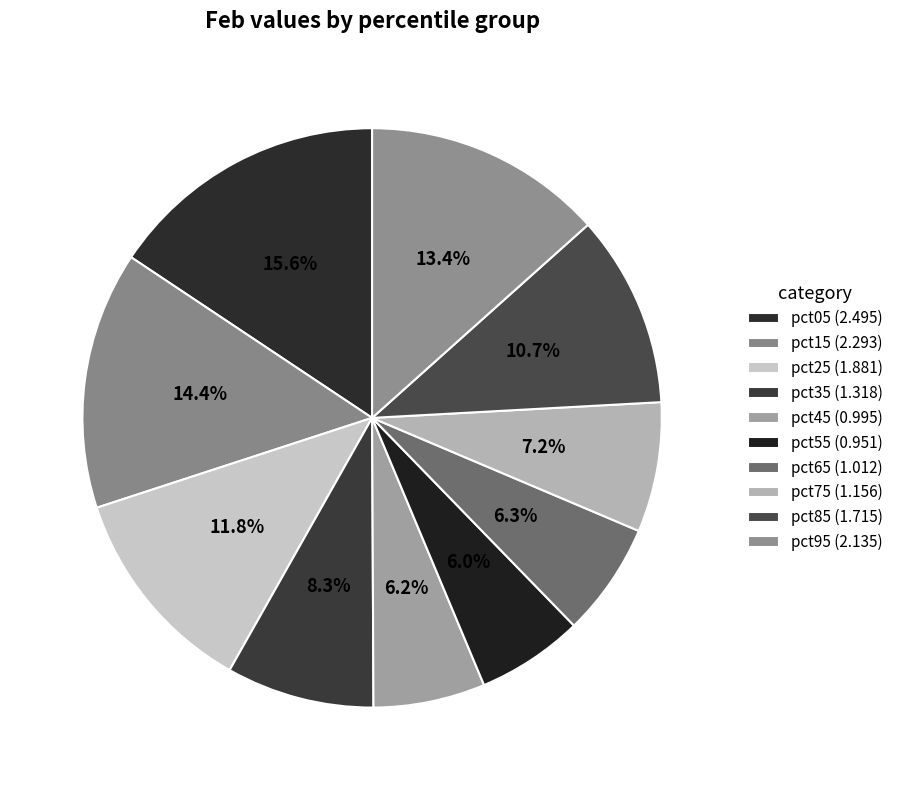

What is the largest slice in the pie chart?

pct05